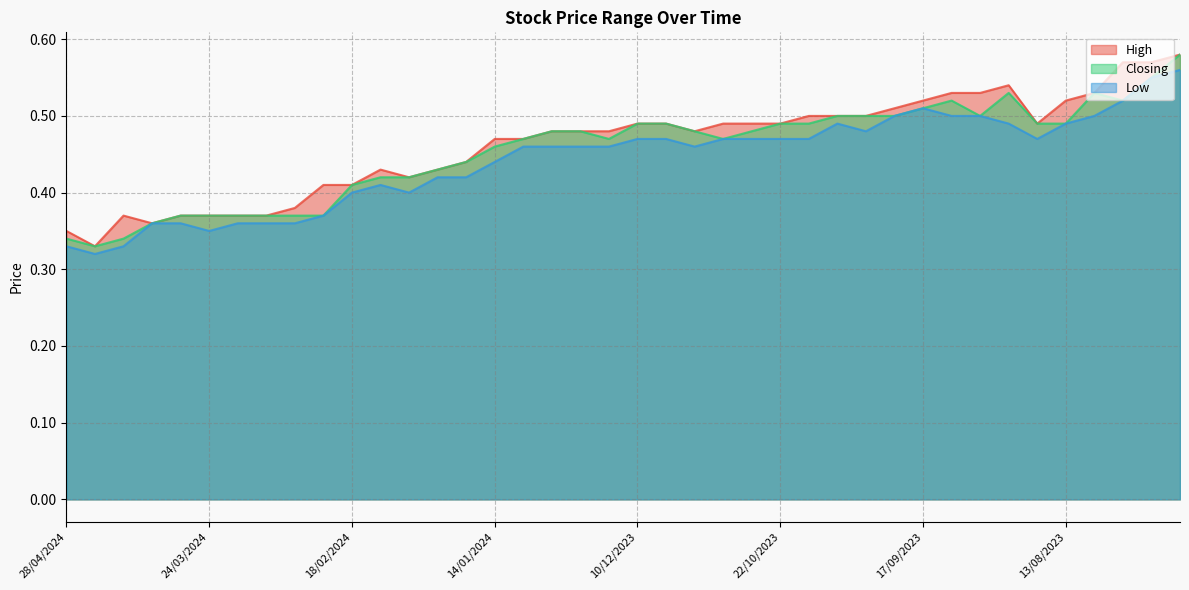

What position from the left is 06/08/2023?

37